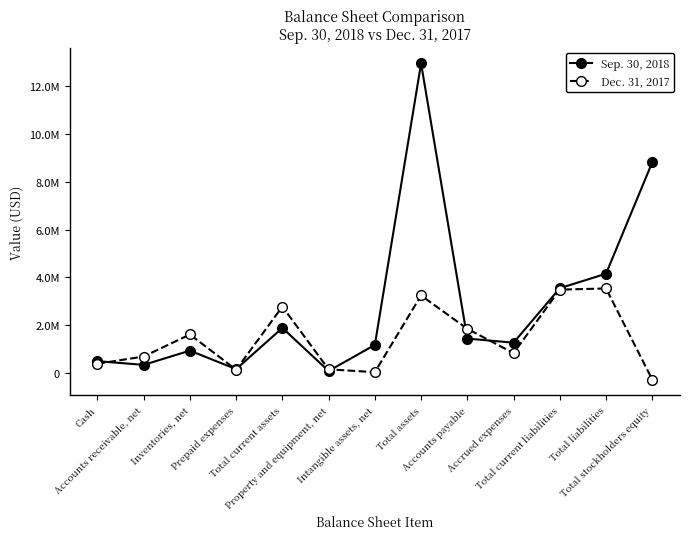

What is the label of the 7th point from the right?

Intangible assets, net